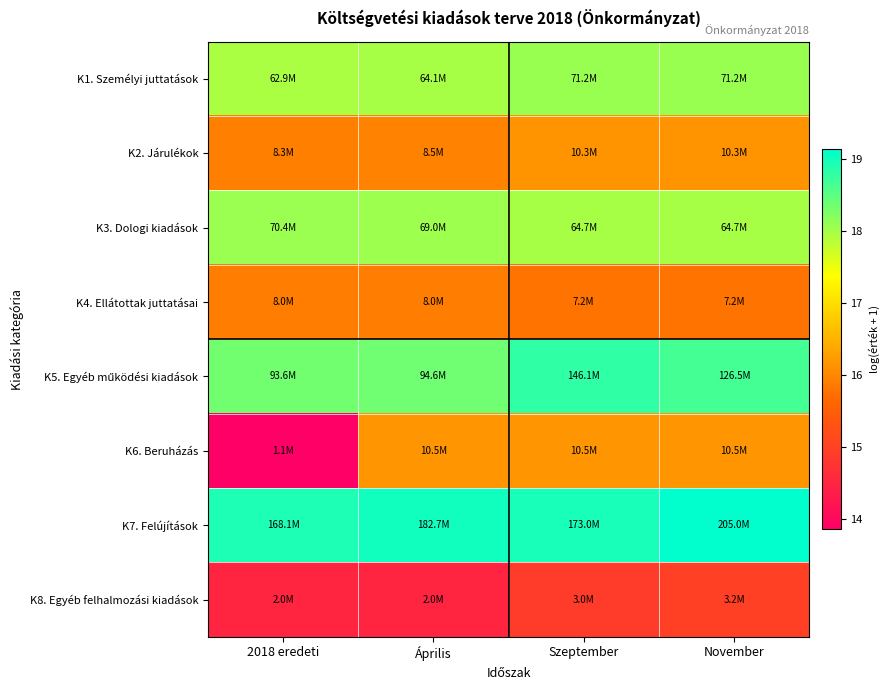

Which has a higher value, 2018 eredeti or Április?

Április